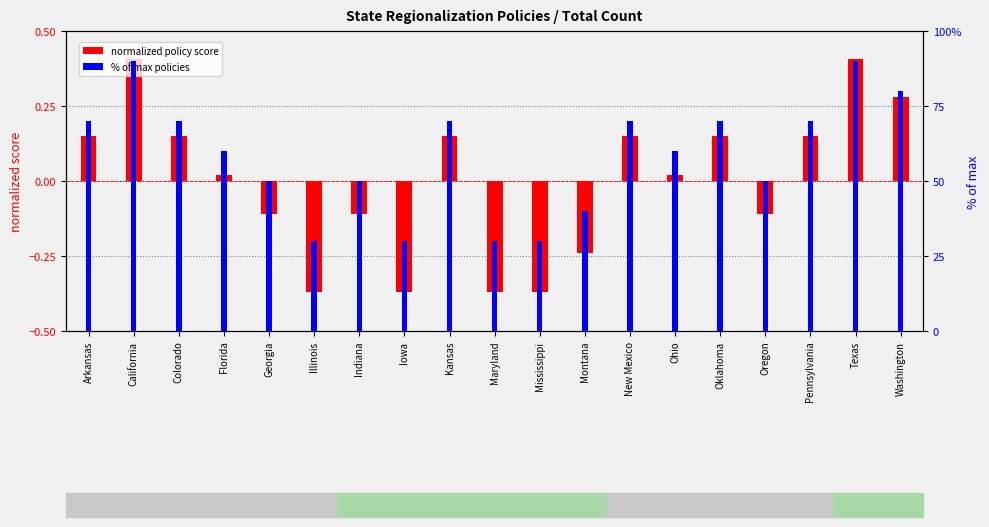

What is the lowest value of the normalized policy score series?

-0.4